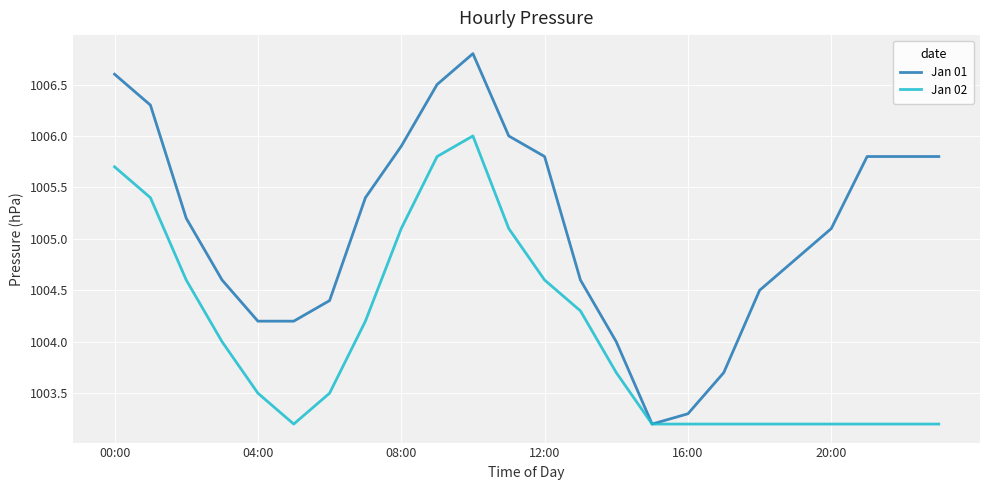

Count the number of data series in this chart.

2